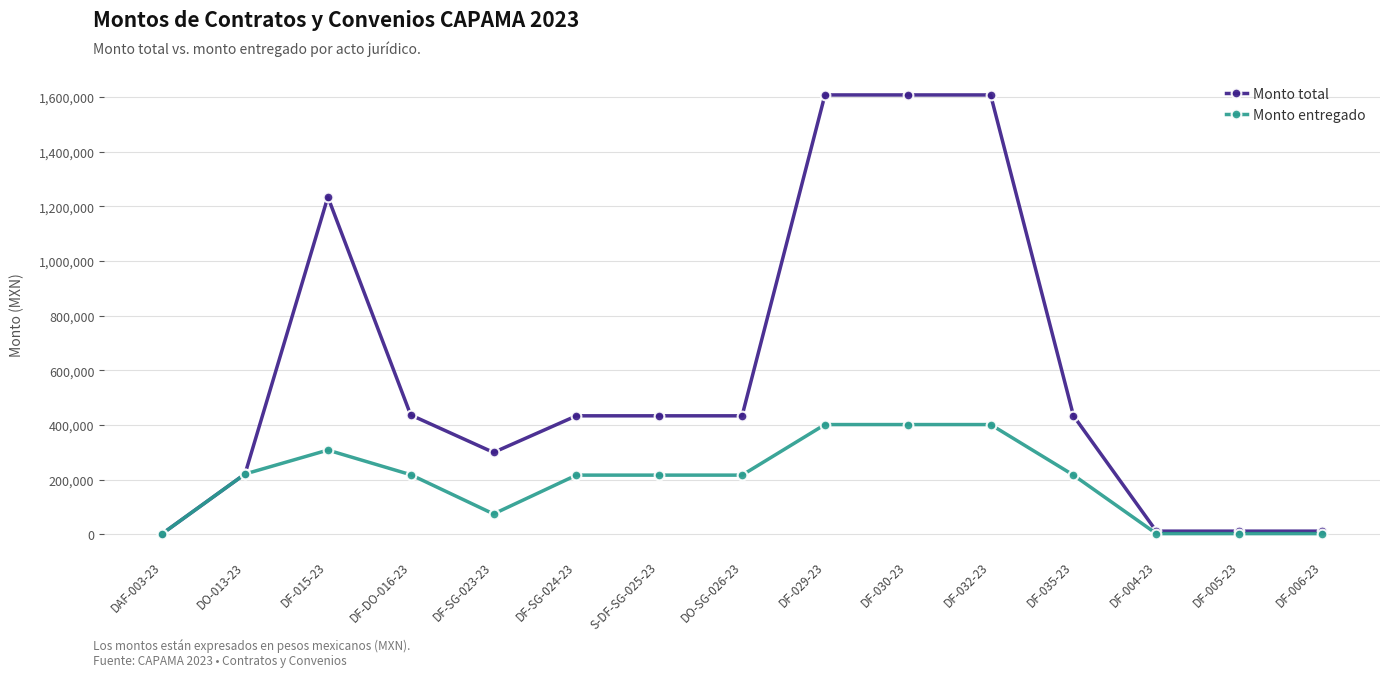

Where is the first local minimum for Monto total?

DF-SG-023-23